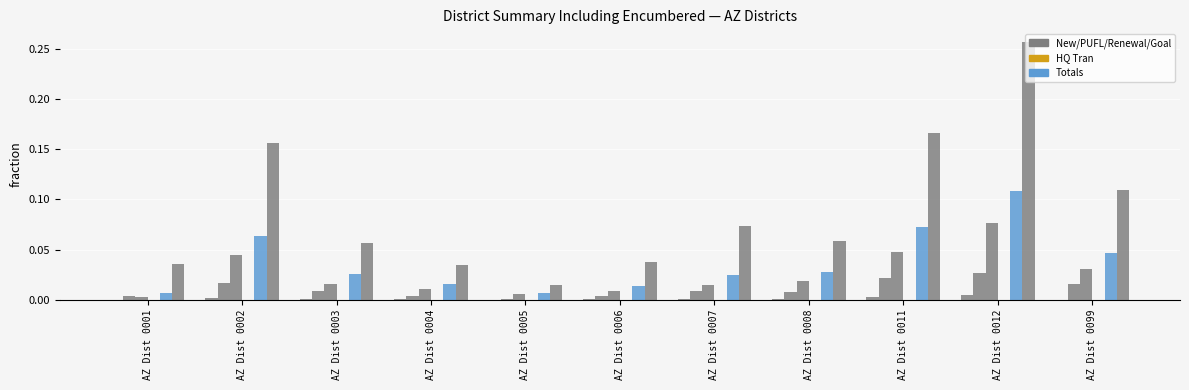

How many categories are shown in the chart?

11